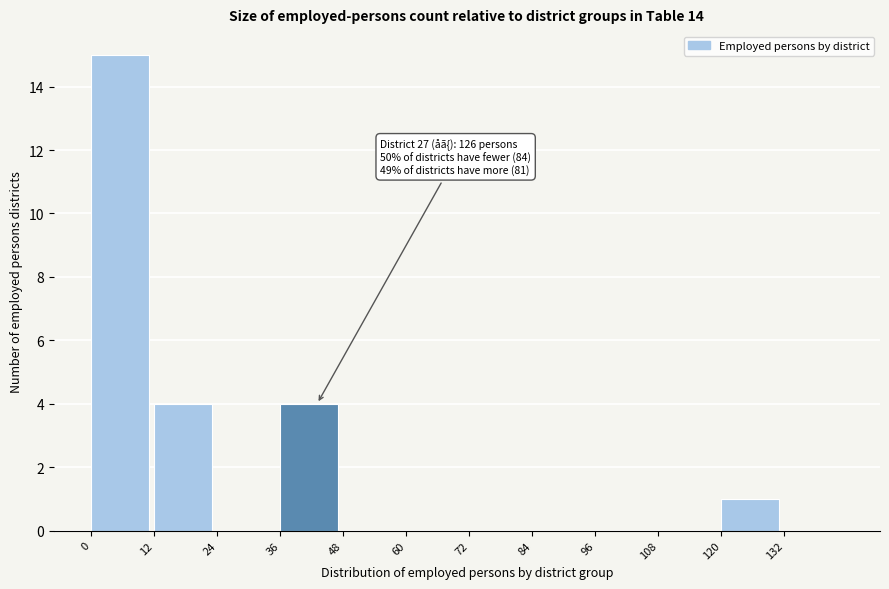

Over which range of the x-axis is the bar tallest?

0 to 12